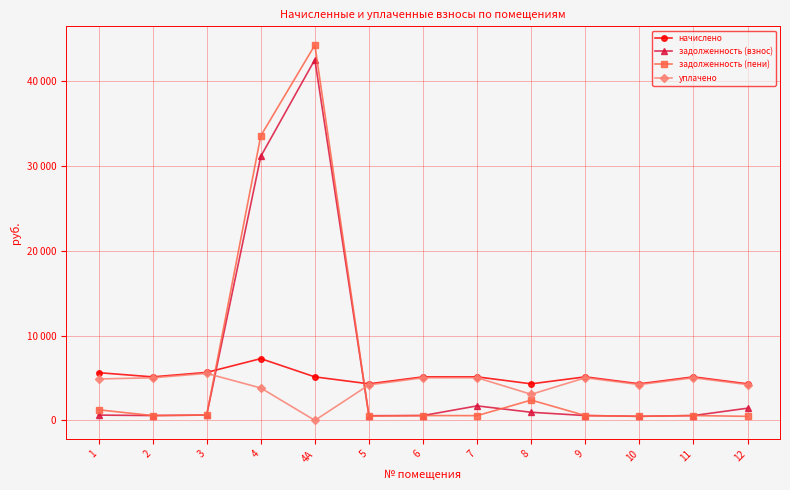

What are all the series names shown in the legend?

начислено, задолженность (взнос), задолженность (пени), уплачено